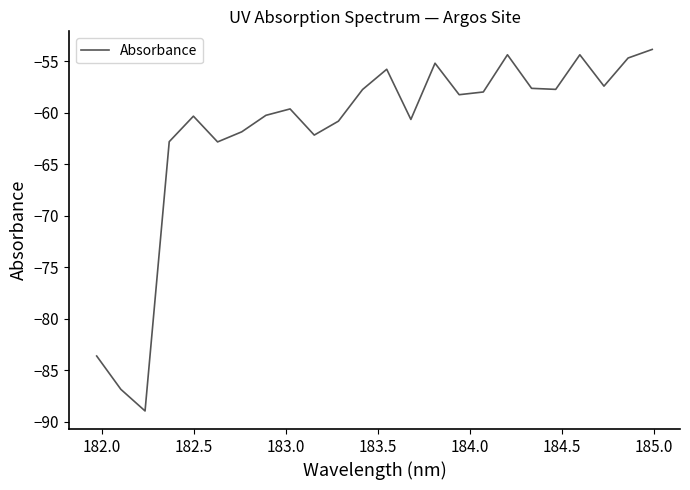

What is the minimum value shown in the chart?

-88.9